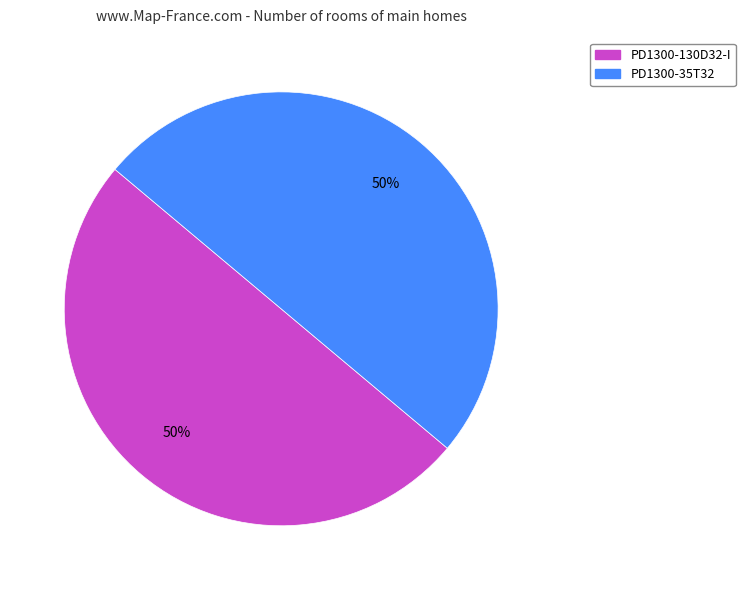

To the nearest percent, what portion does PD1300-130D32-I represent?

50%